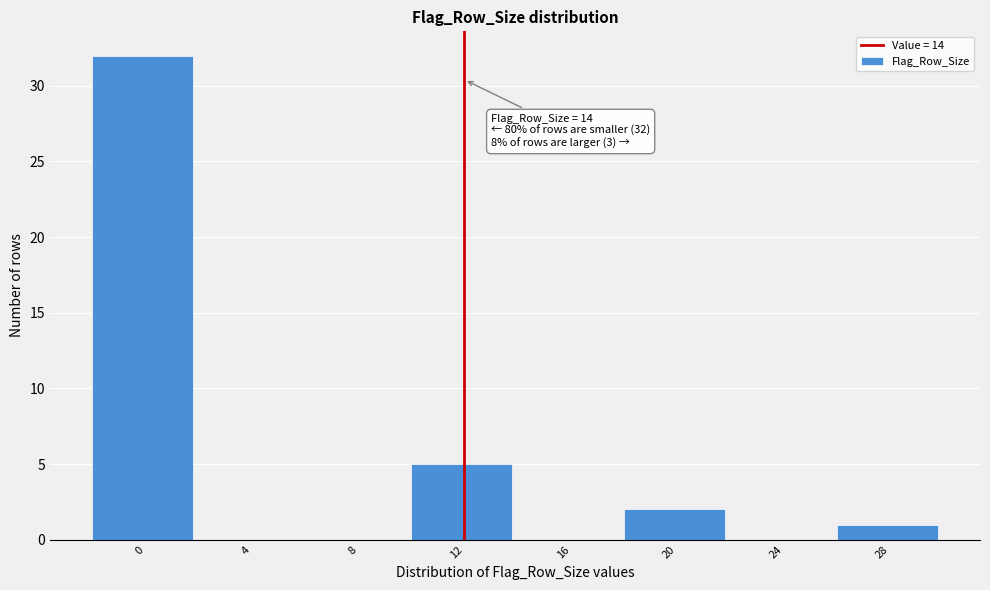

Reading left to right, transcribe all the data shown in this chart.

0=32	4=0	8=0	12=5	16=0	20=2	24=0	28=1